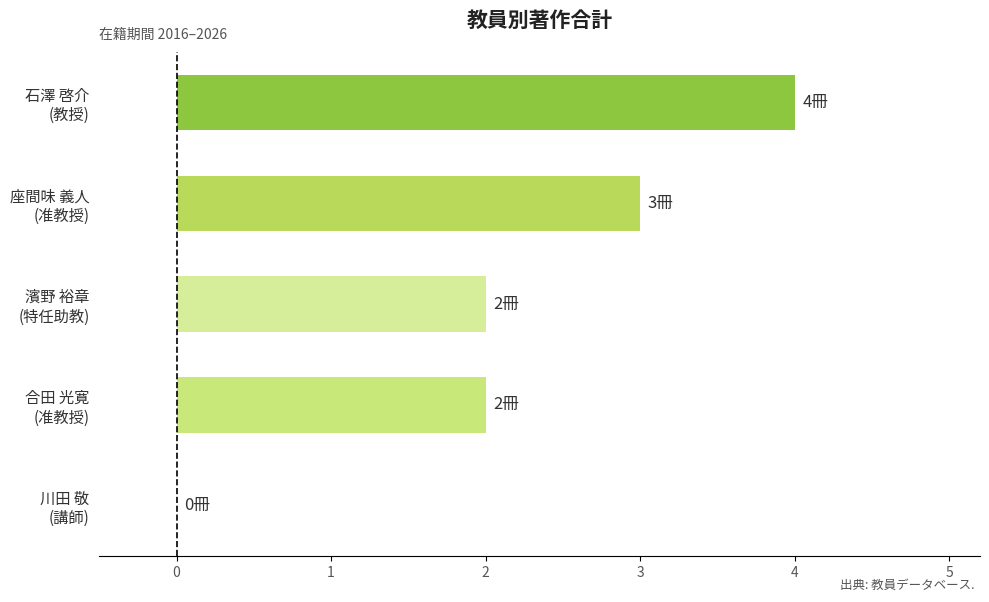

What is the sum of all values?

11